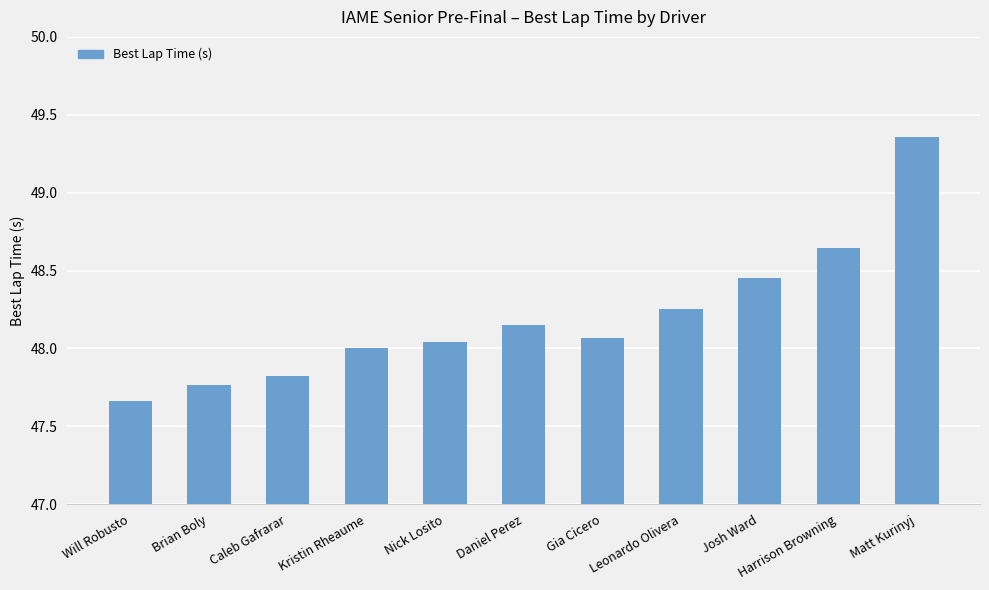

Is it true that the value at Kristin Rheaume is 29.8?

False